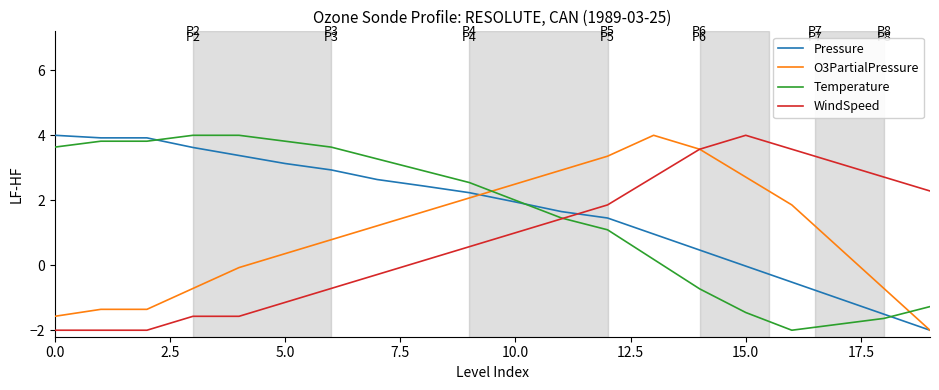

What is the highest value of the O3PartialPressure series?

4.0